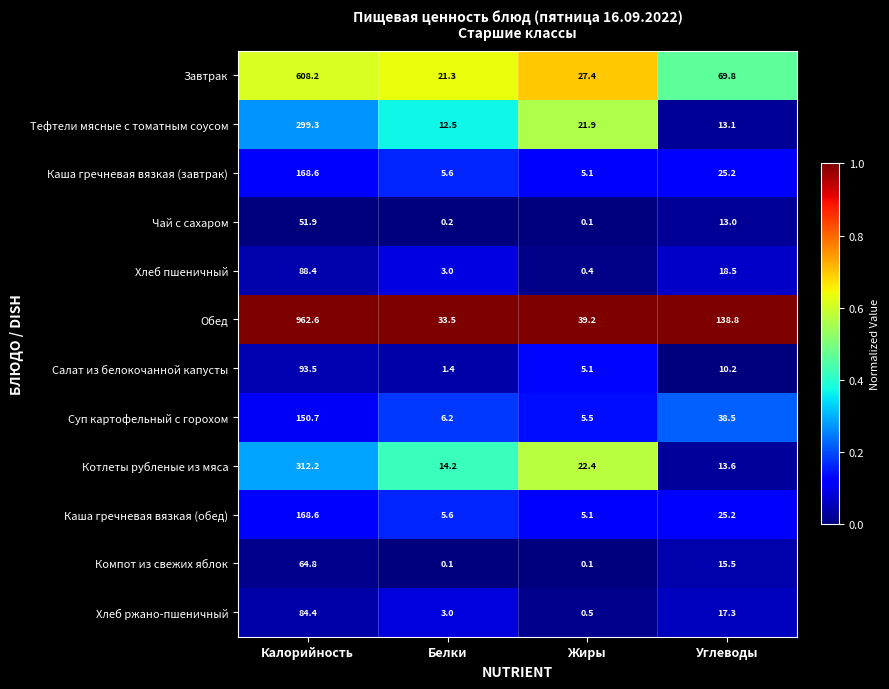

What is the difference between the maximum and minimum values in the Салат из белокочанной капусты series?

92.1